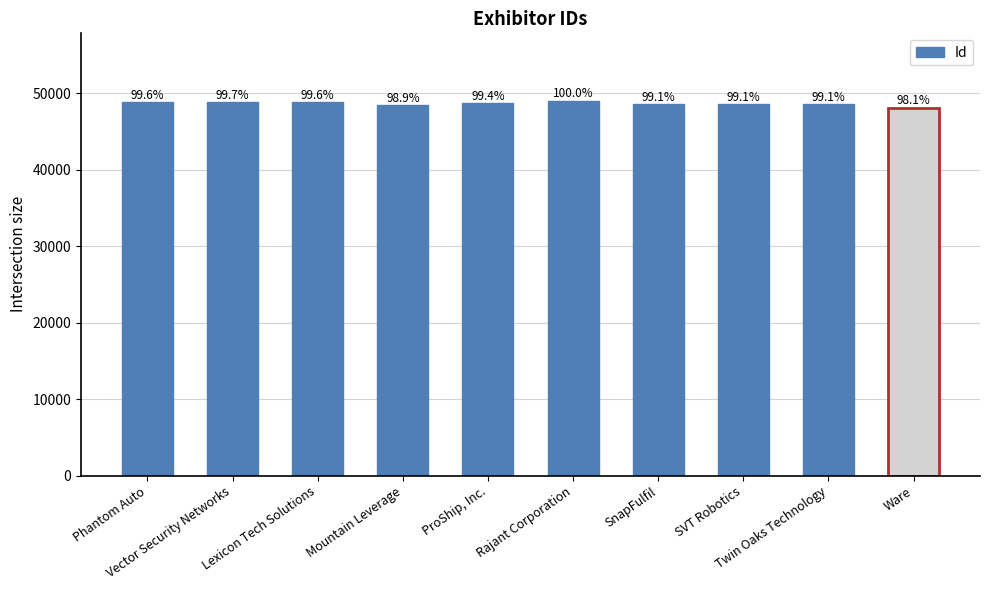

List the labels in order of value, largest first.

Rajant Corporation, Vector Security Networks, Phantom Auto, Lexicon Tech Solutions, ProShip, Inc., SVT Robotics, SnapFulfil, Twin Oaks Technology, Mountain Leverage, Ware